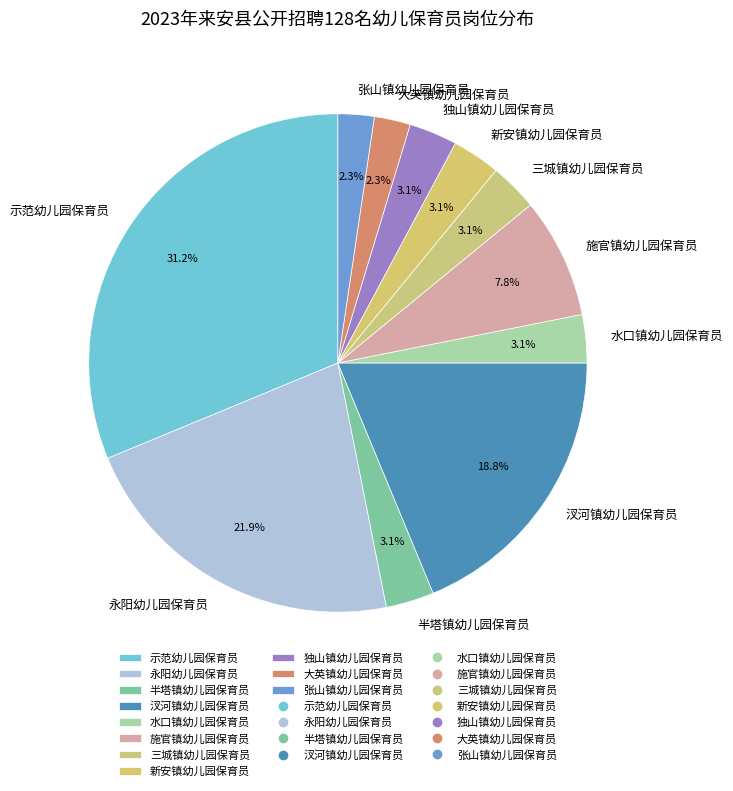

Is there a majority slice in this chart?

No